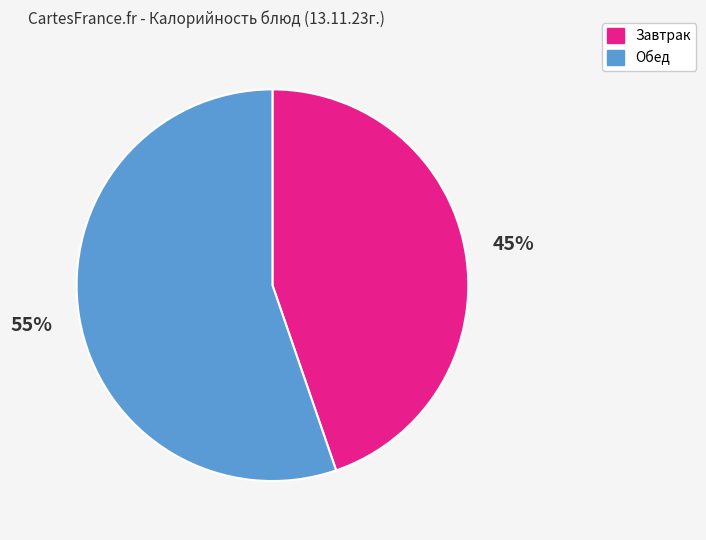

Does any single category account for the majority?

Yes